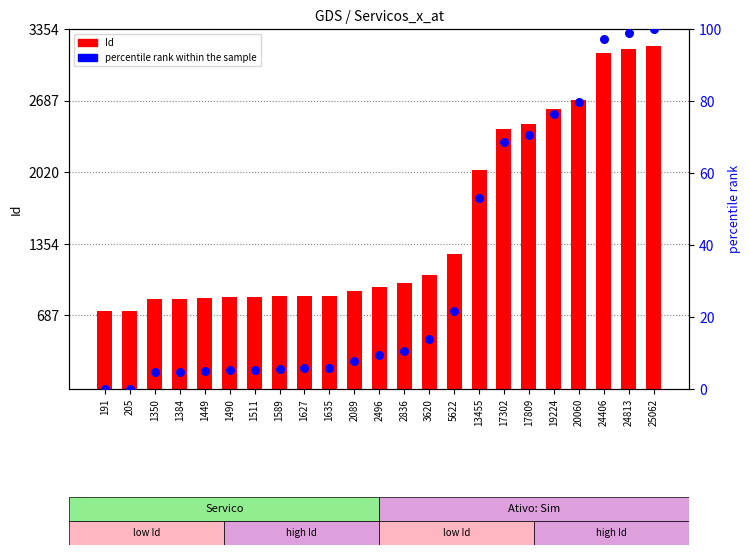

What are all the series names shown in the legend?

Id, percentile rank within the sample